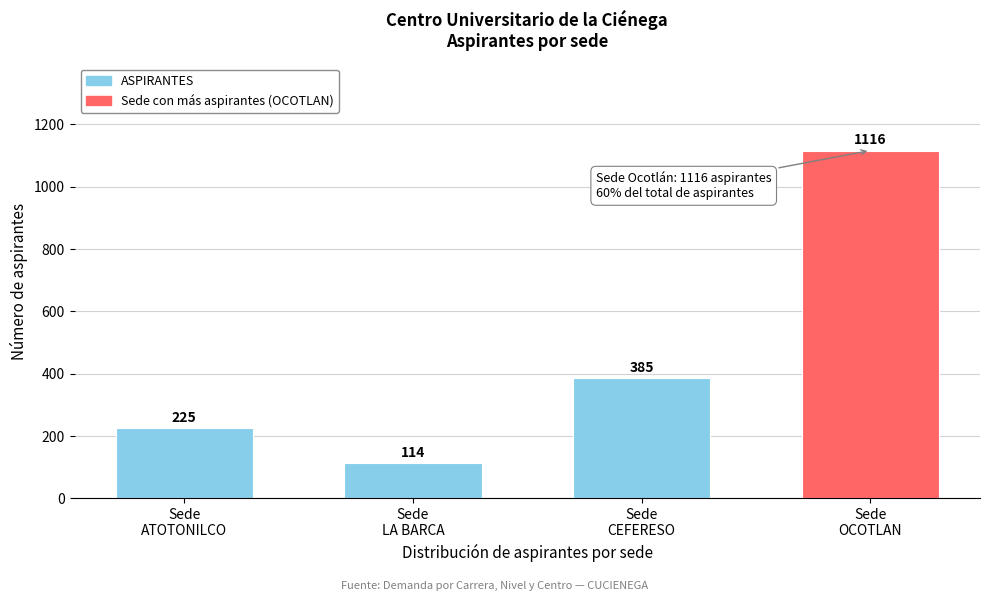

Reading left to right, transcribe all the data shown in this chart.

225	114	385	1116